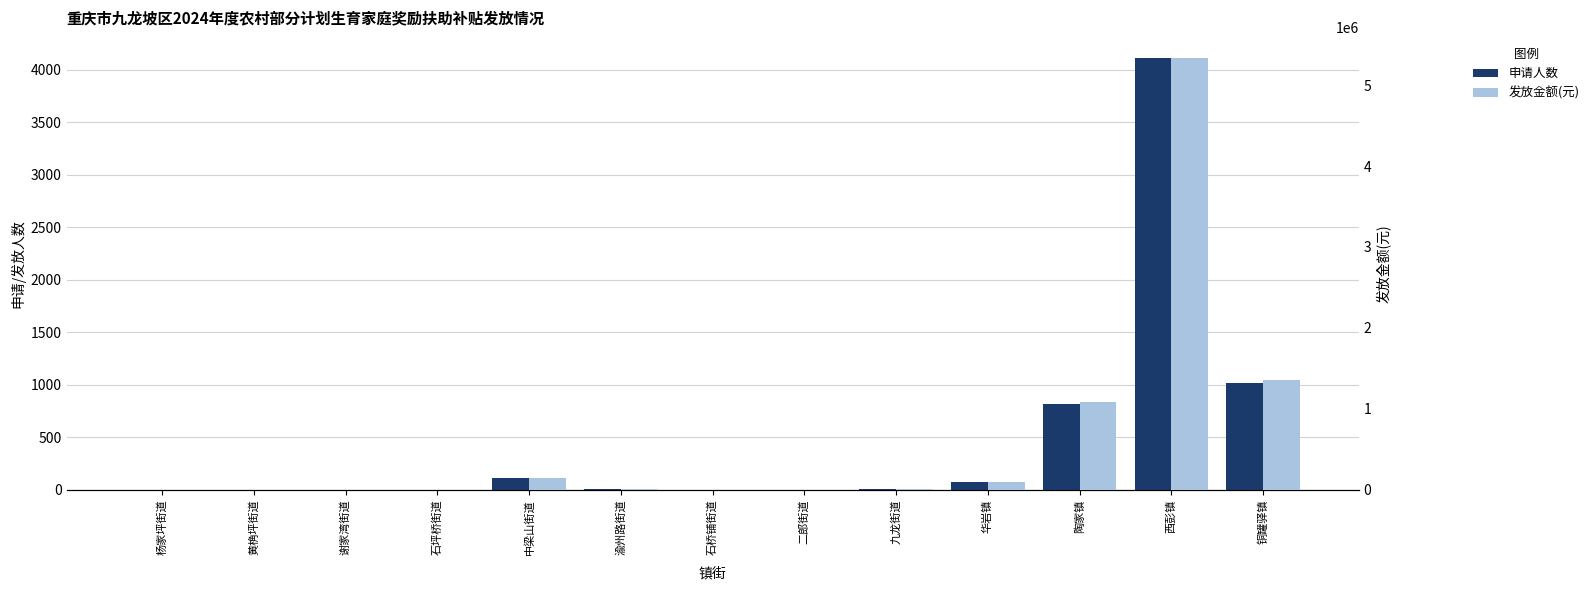

What position from the left is 杨家坪街道?

1